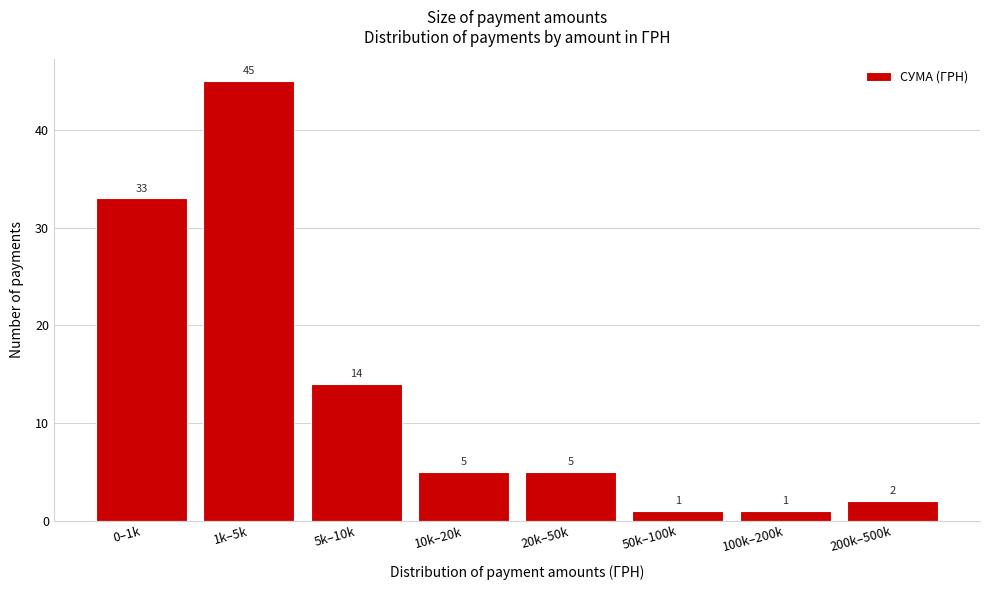

Reading left to right, list all the values displayed in this chart.

33	45	14	5	5	1	1	2